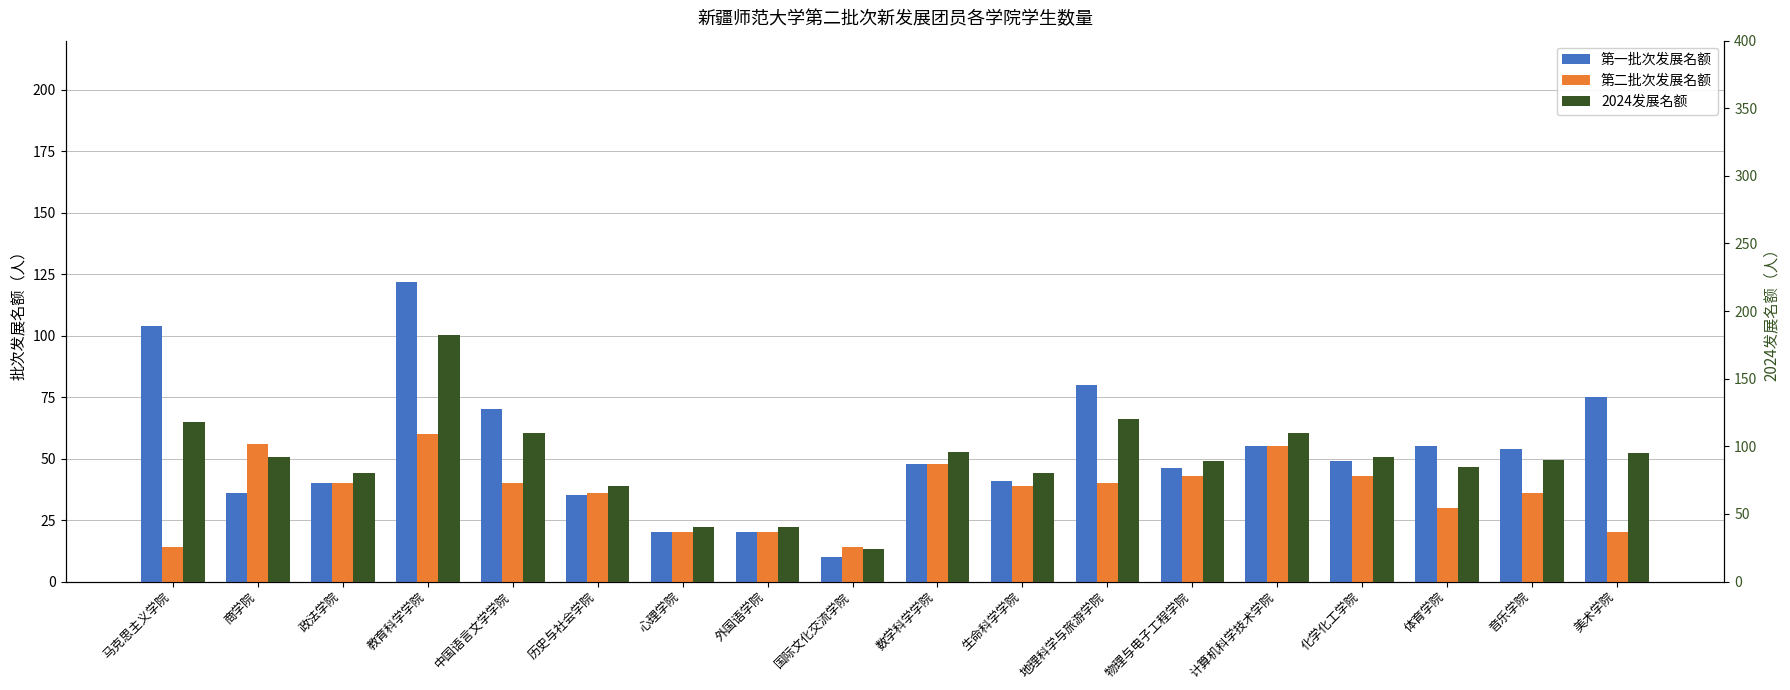

What is the greatest value displayed?

182